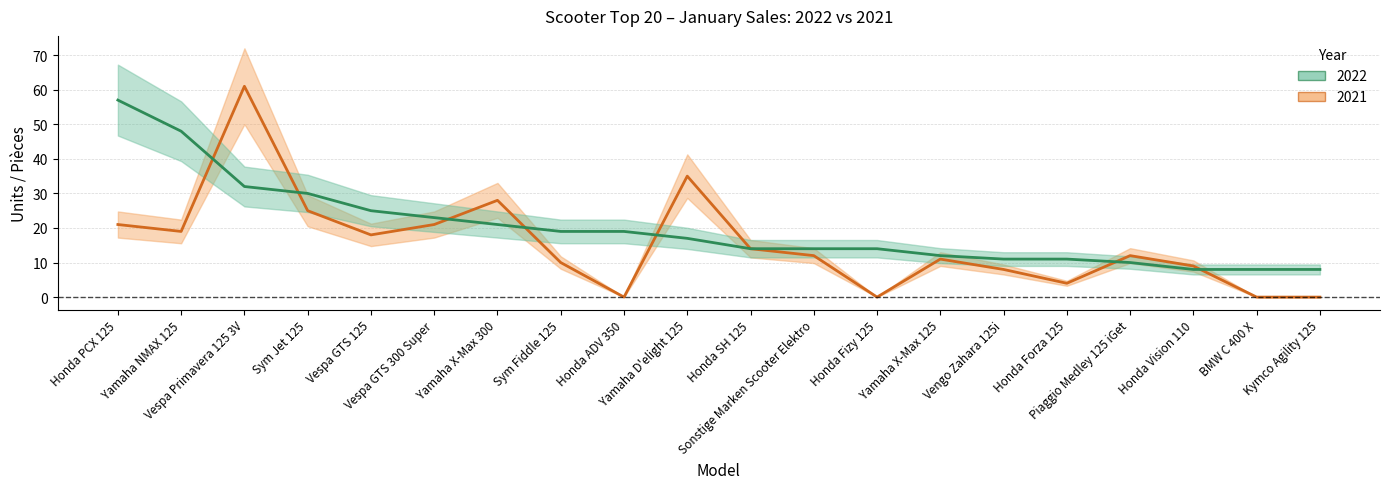

Is this an area chart (filled region under the line)?

No